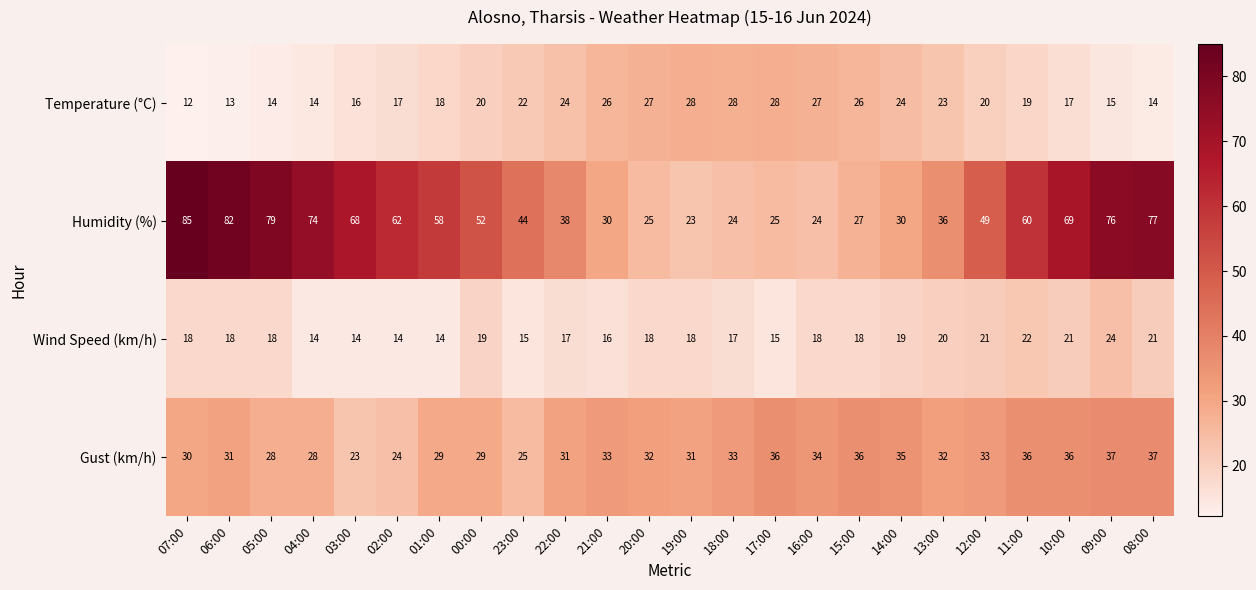

Between 21:00 and 20:00, which series saw the biggest shift?

Humidity (%)